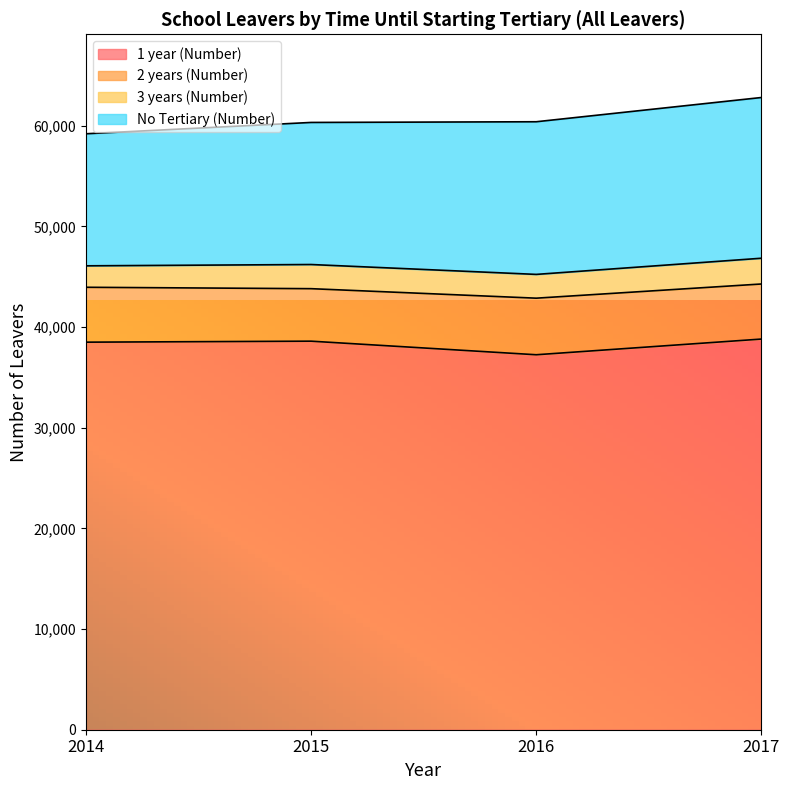

What is the value of the 2 years (Number) point at the 2nd from the left?

5215